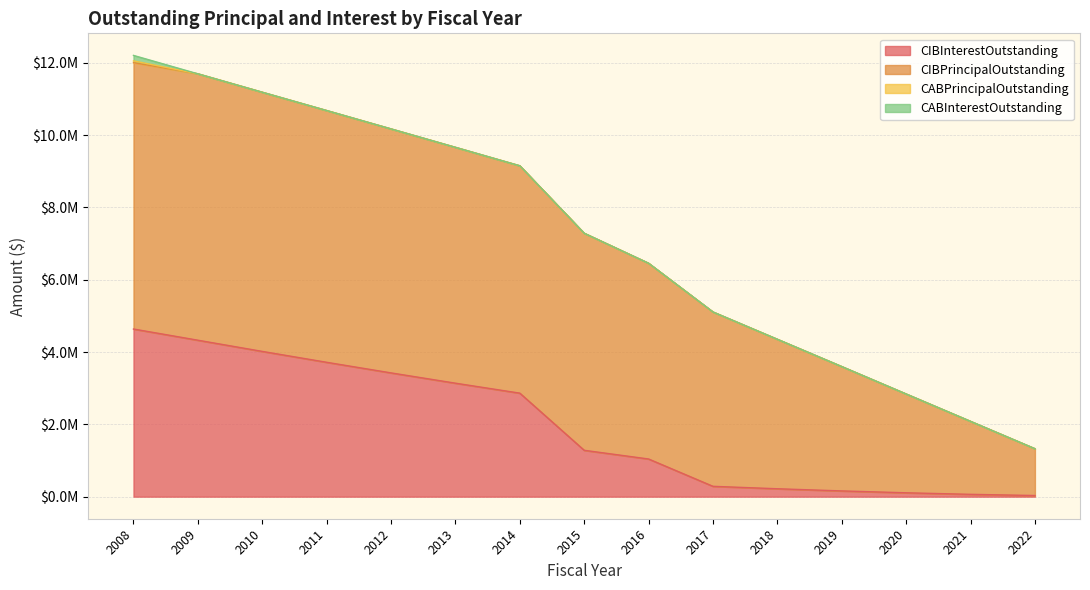

At which label does CIBPrincipalOutstanding first exceed 6005000?

2008